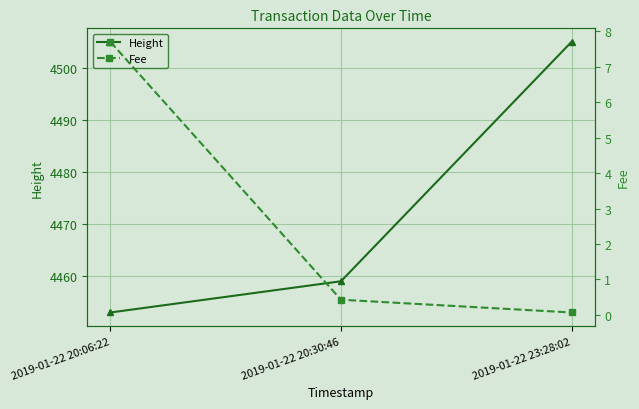

Rank the series by their average value, from highest to lowest.

Height, Fee